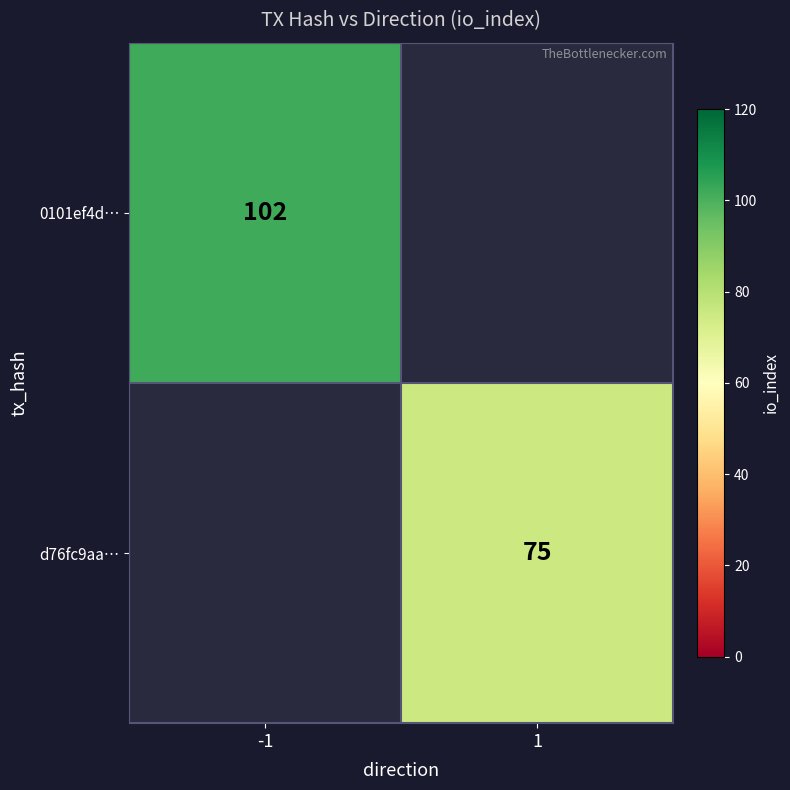

The value of d76fc9aa… at 1 is 75. True or false?

True